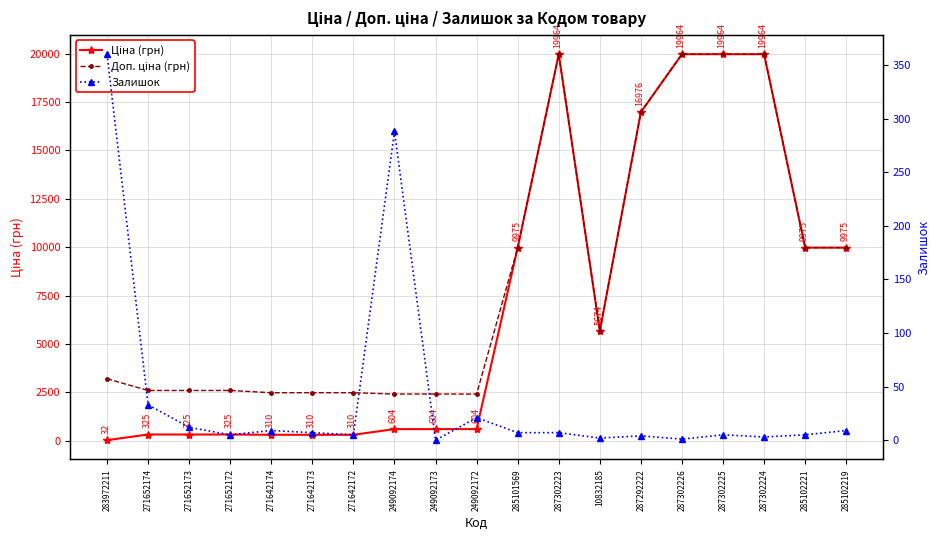

What position from the left is 287292222?

14